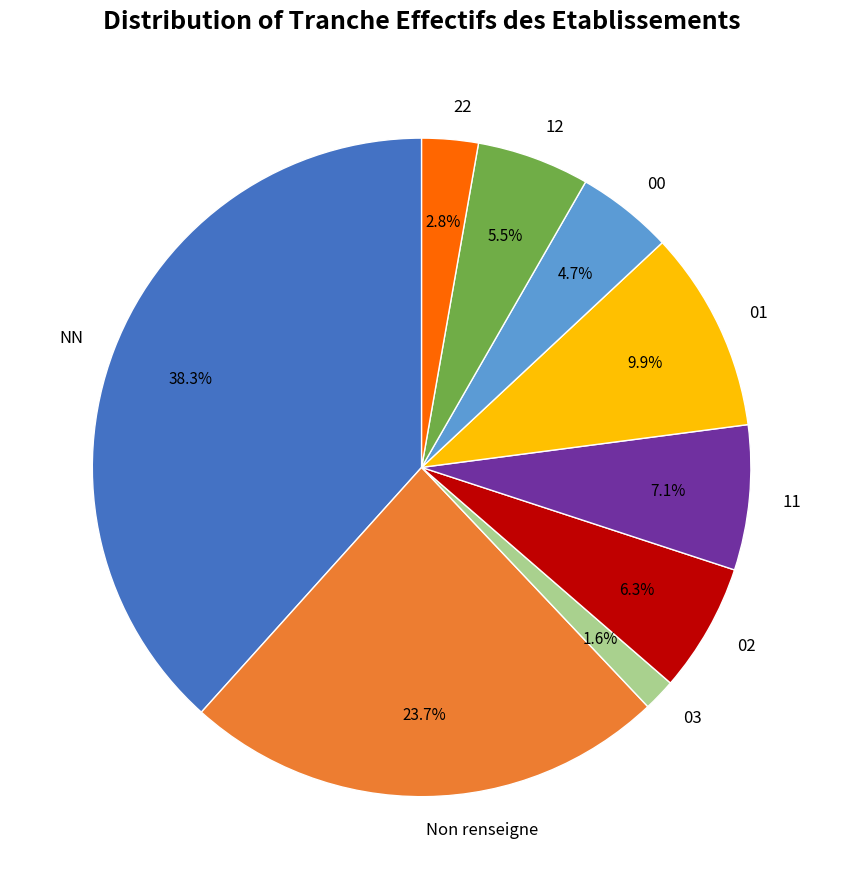

Is it true that 03 is 2% of the pie?

True